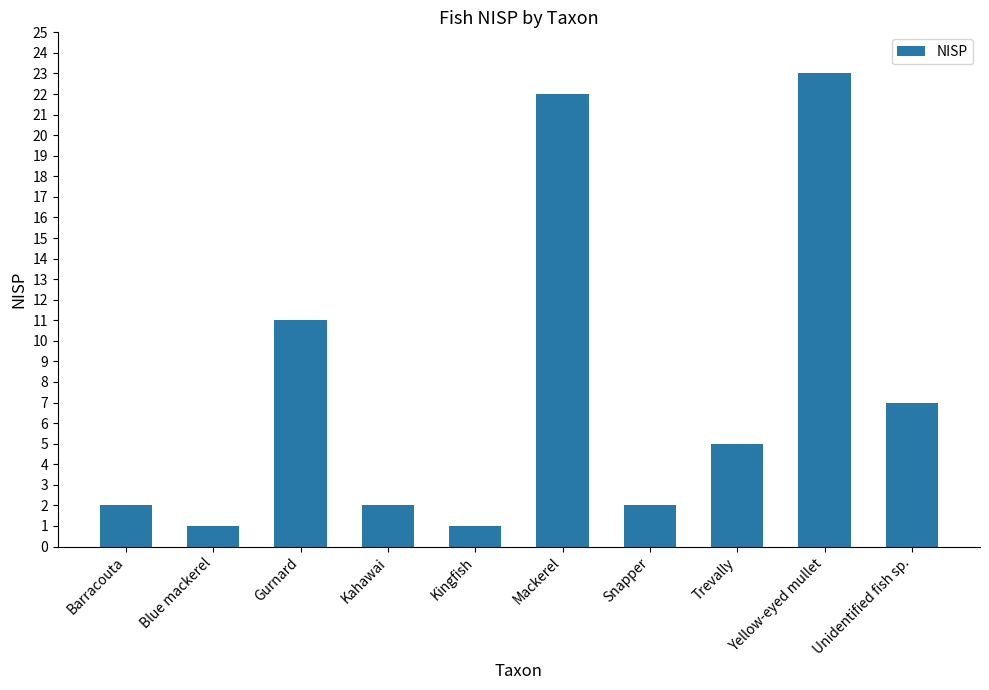

What is the difference between the maximum and second lowest values?

22